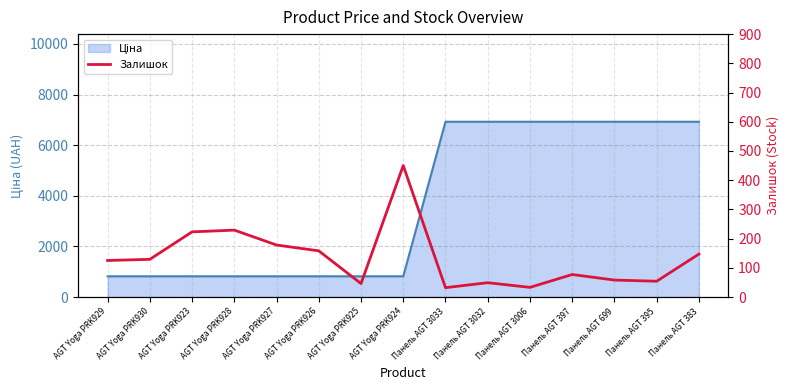

How many lines are shown in the chart?

1